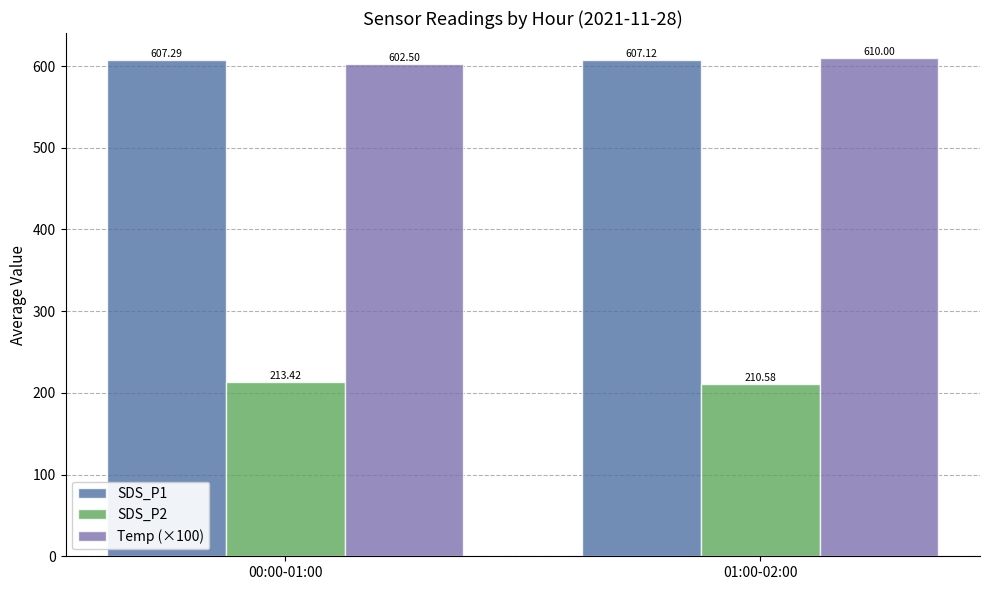

At which label does SDS_P2 reach its peak?

00:00-01:00